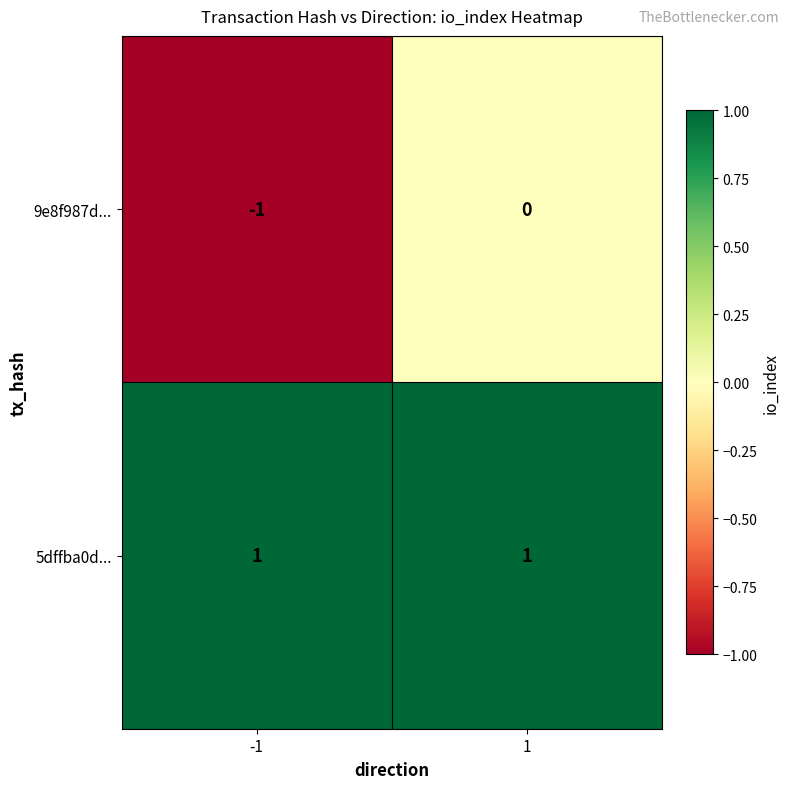

The 9e8f987d... series shows 0 at 1. True or false?

True